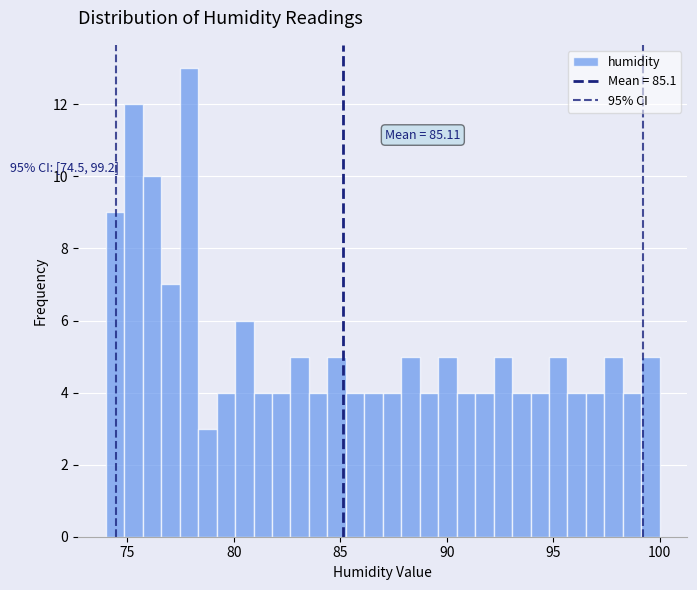

Around what value on the x-axis is the tallest bar? Give the approximate position of its centre, as read against the axis.

78.0